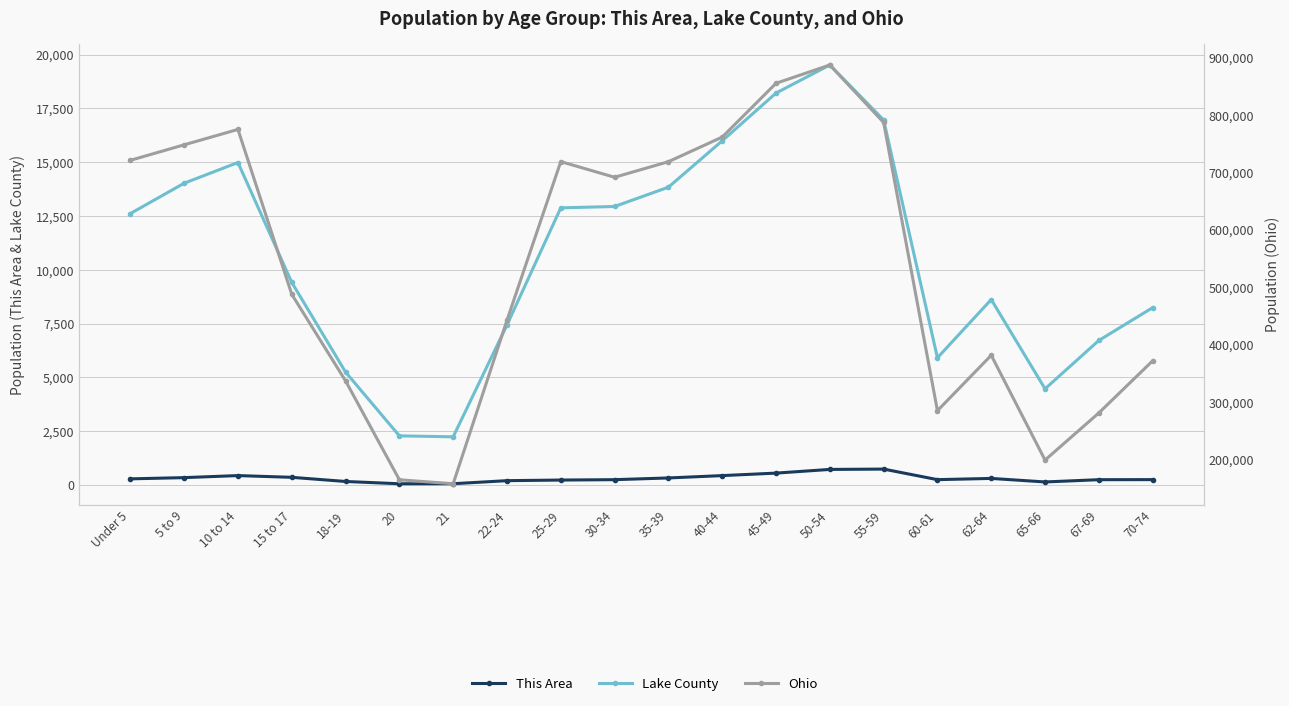

How many data points in Ohio are less than 691329?

10